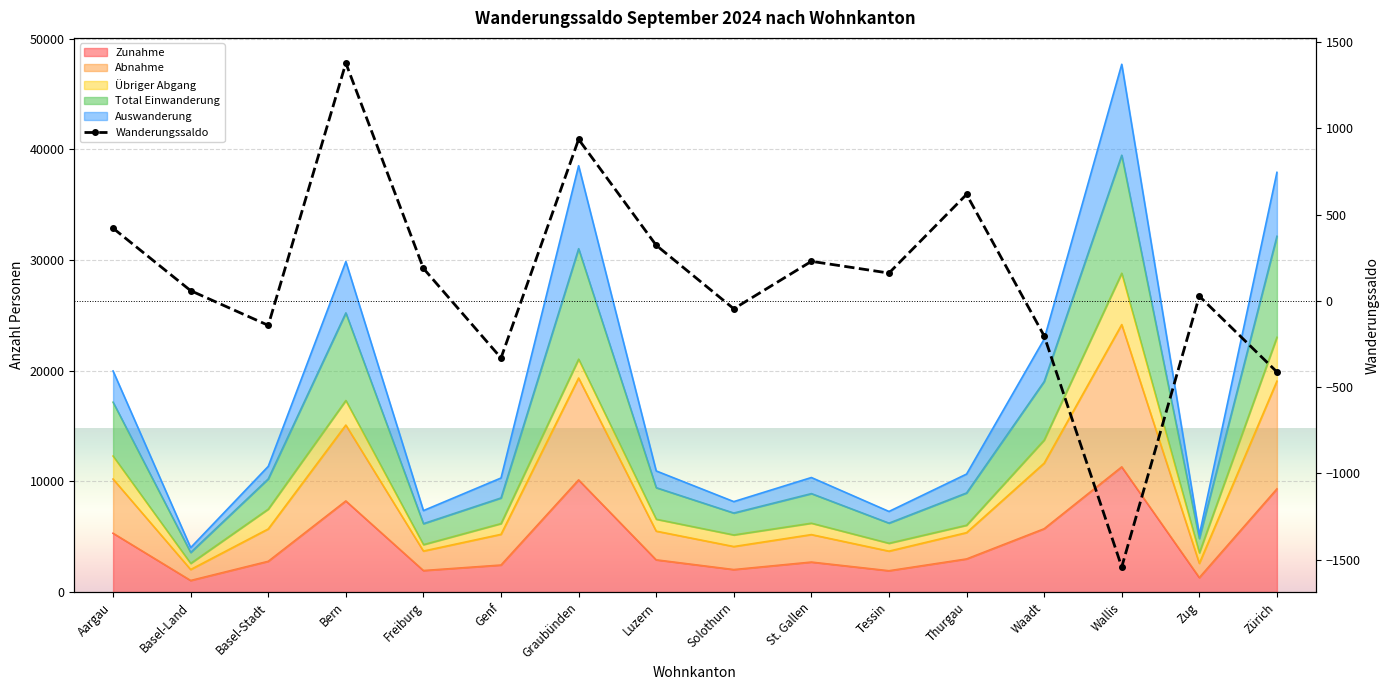

The chart shows a value of -700 at Zürich. True or false?

False